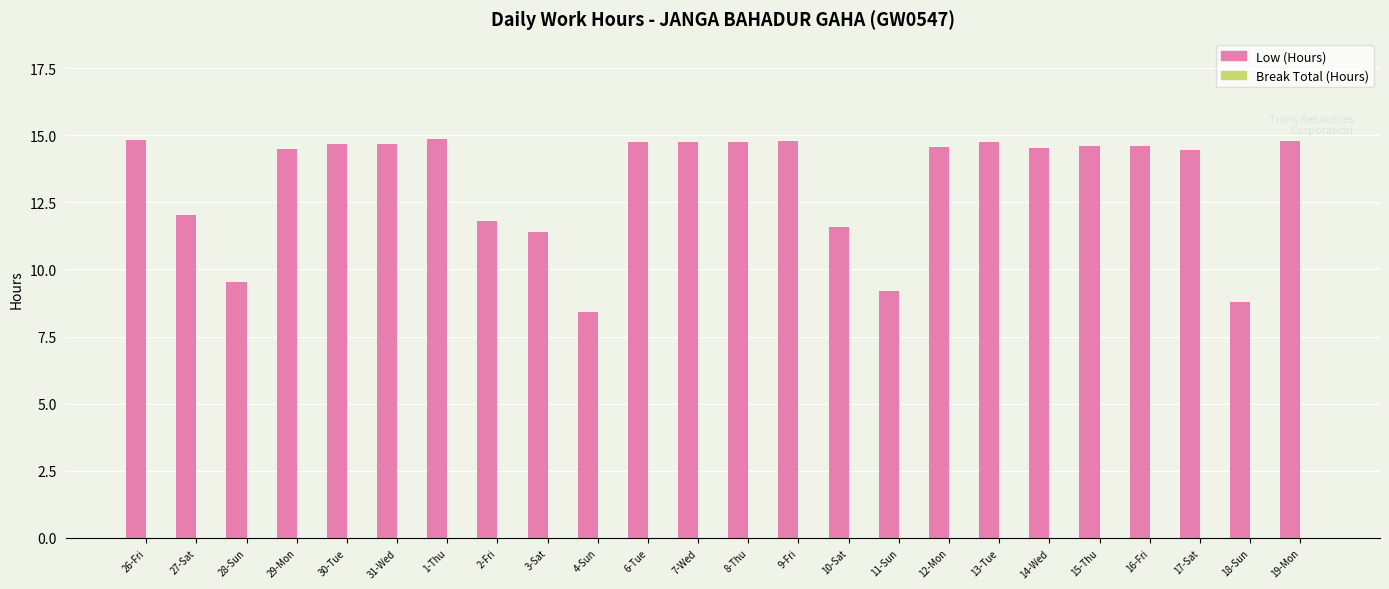

What is the minimum value shown in the chart?

8.4